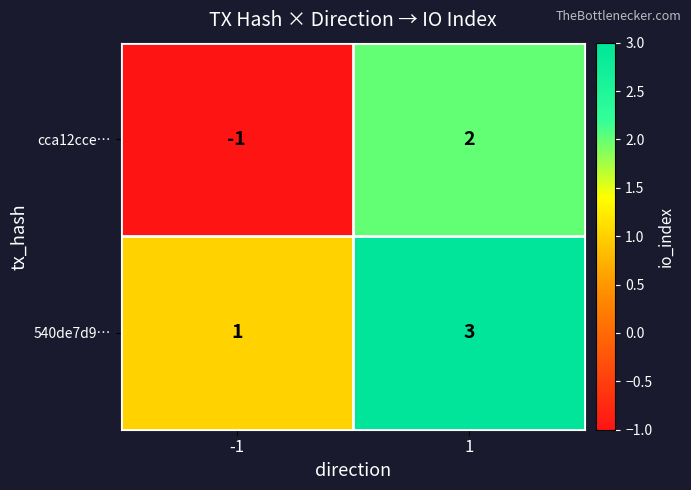

How many data points does each series have?

2